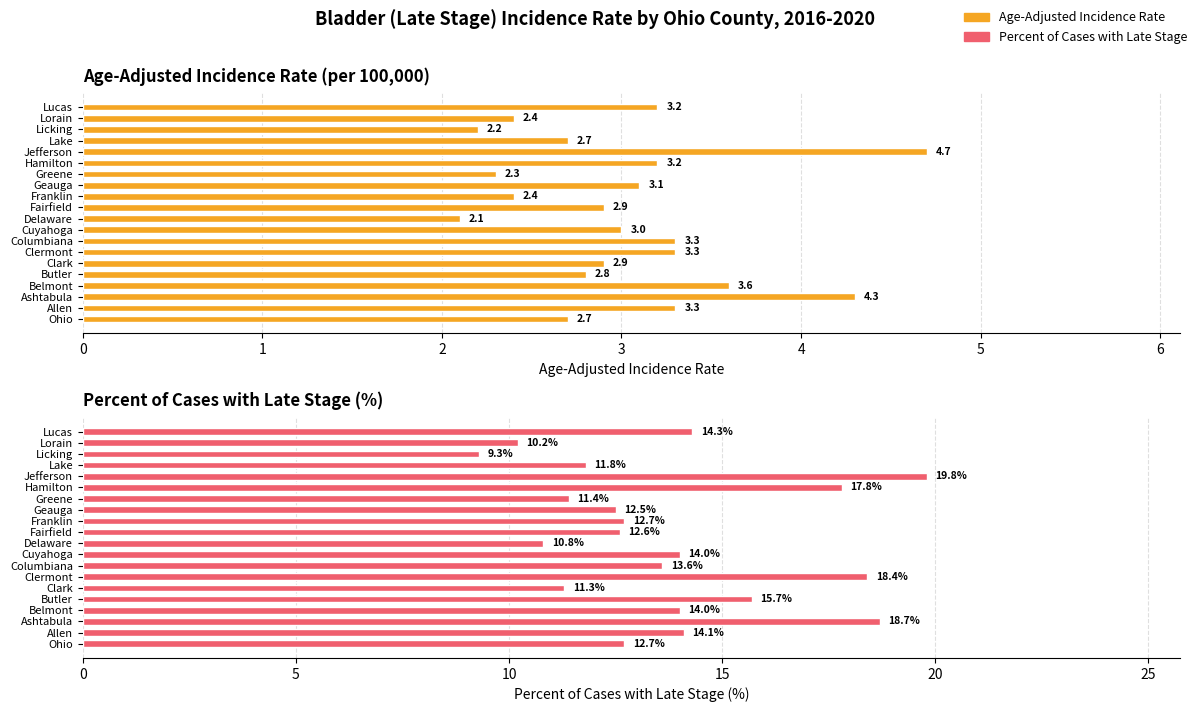

Is it true that Age-Adjusted Incidence Rate equals 4.3 at Cuyahoga?

False